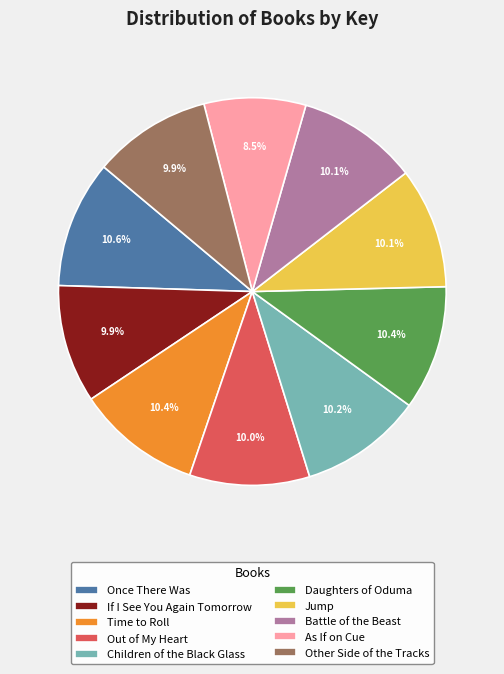

True or false: Once There Was accounts for 11% of the total.

True